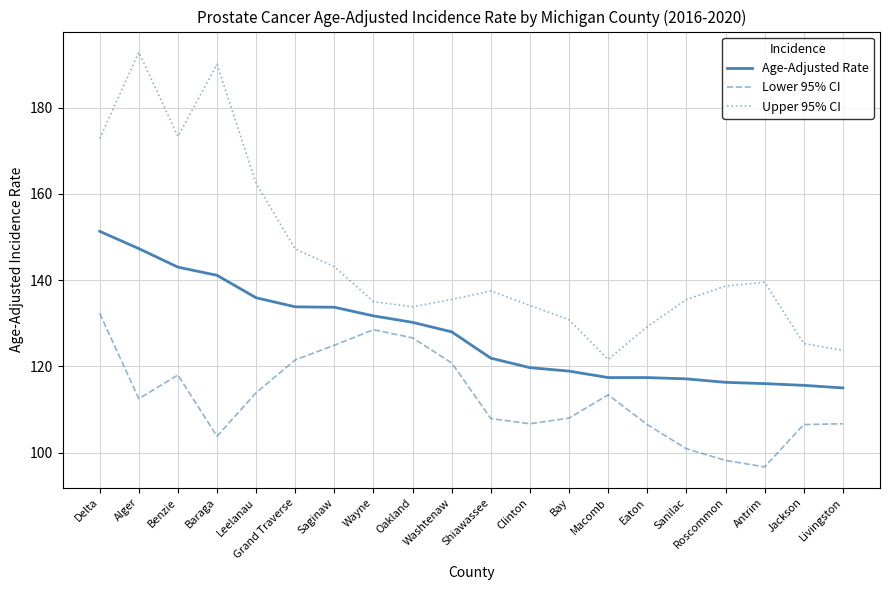

What is the difference between the maximum and minimum values in the Lower 95% CI series?

35.6